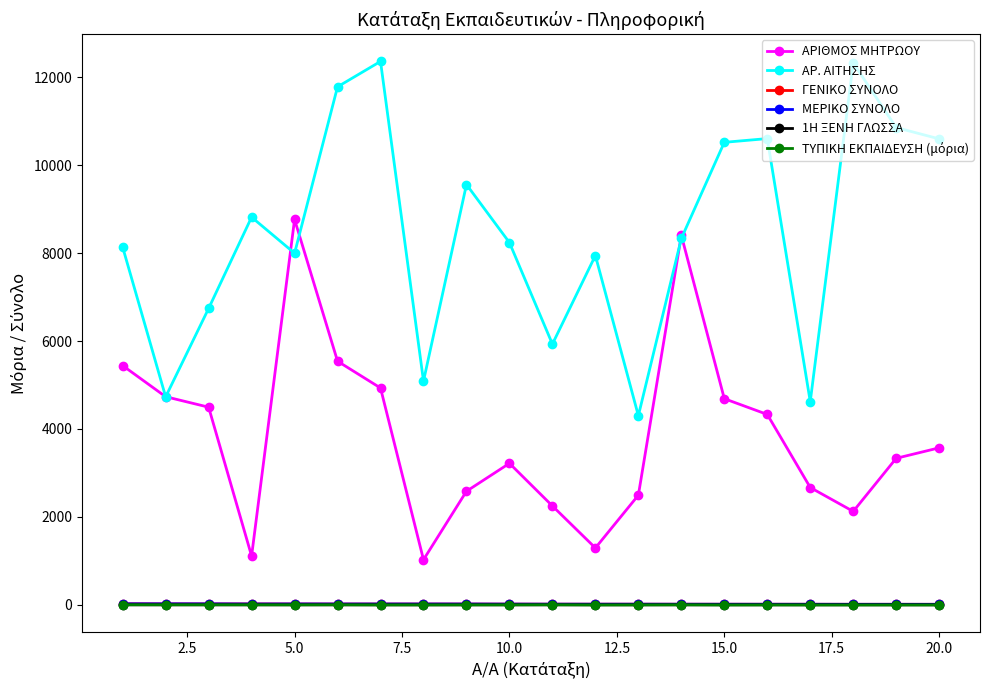

True or false: ΑΡ. ΑΙΤΗΣΗΣ and ΓΕΝΙΚΟ ΣΥΝΟΛΟ intersect in this chart.

False